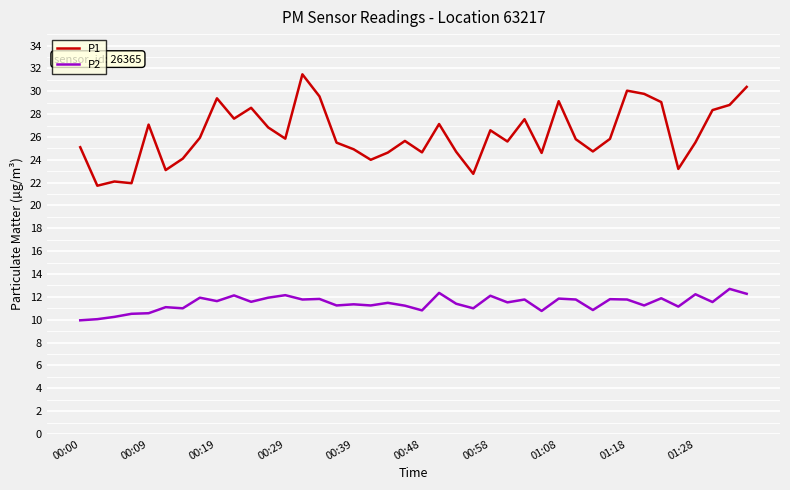

True or false: P1 and P2 cross at least once.

False